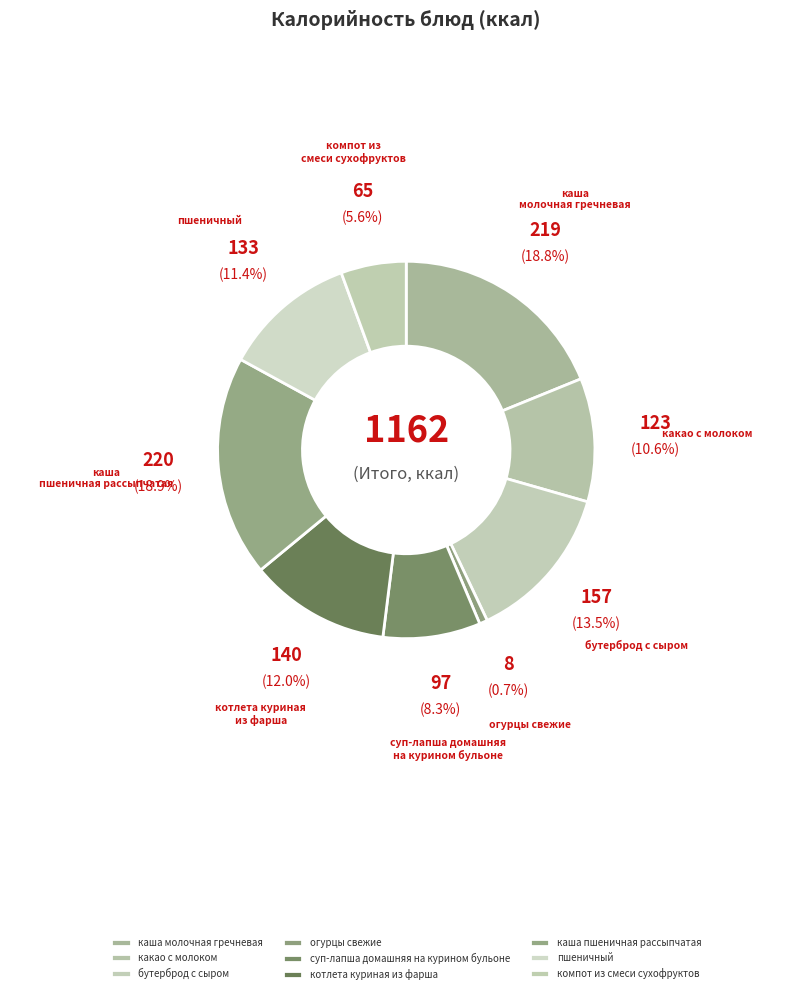

What percentage is the какао с молоком slice, to the nearest percent?

11%